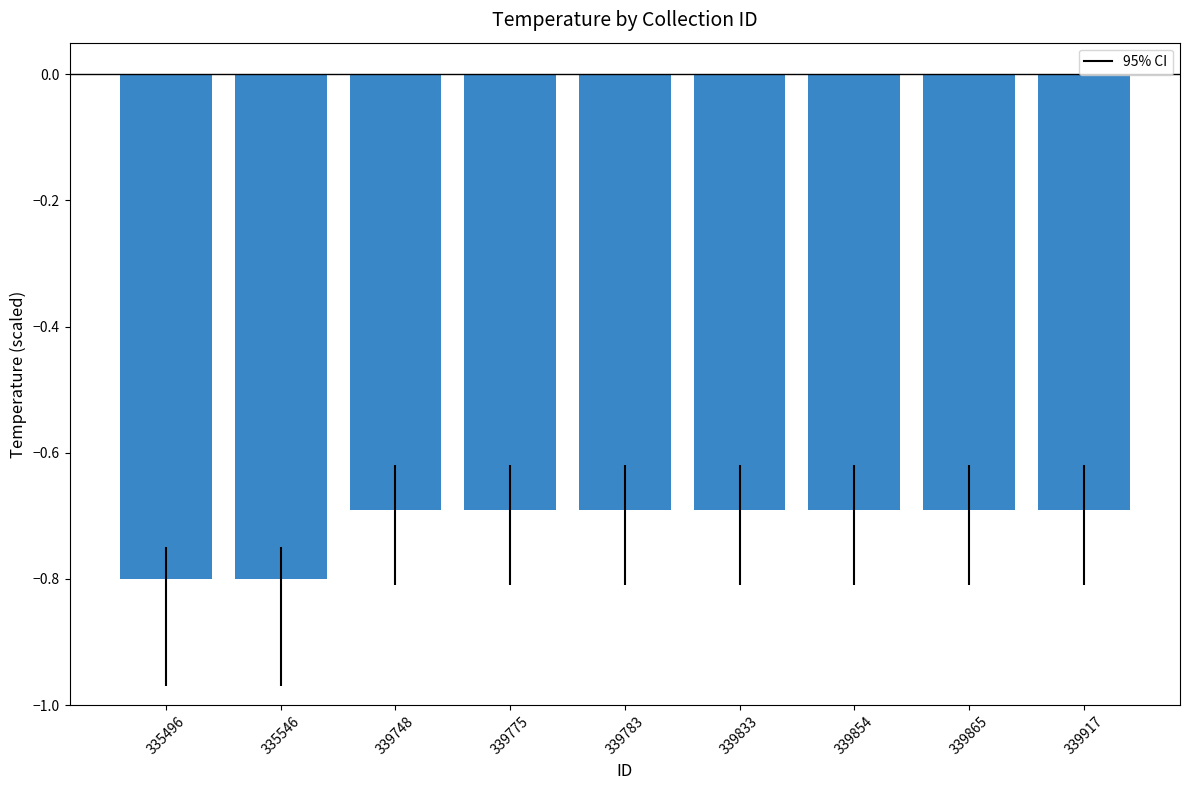

Does the chart contain any negative values?

Yes